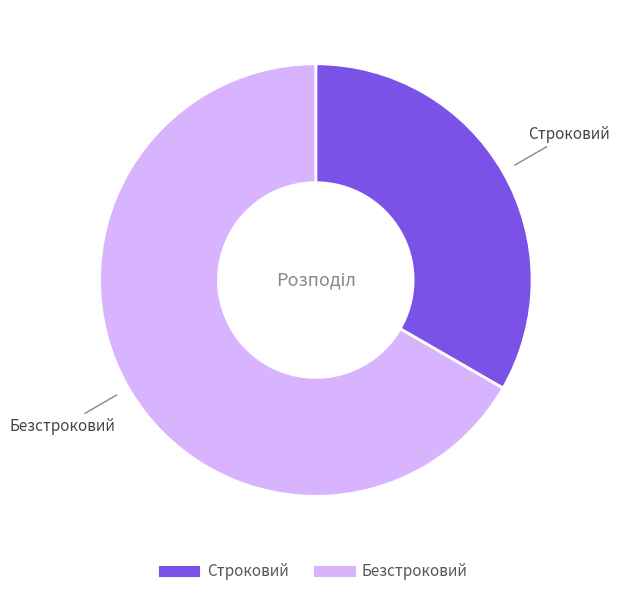

Is it true that Безстроковий is 59% of the pie?

False